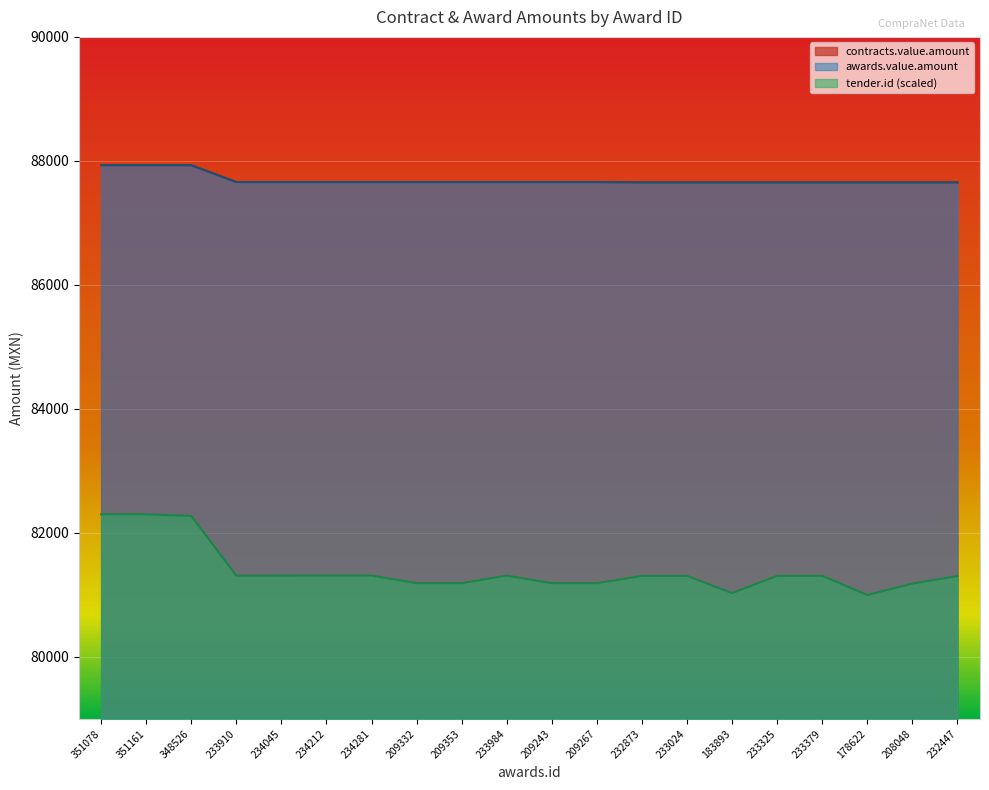

Where is the first local minimum for tender.id?

233910